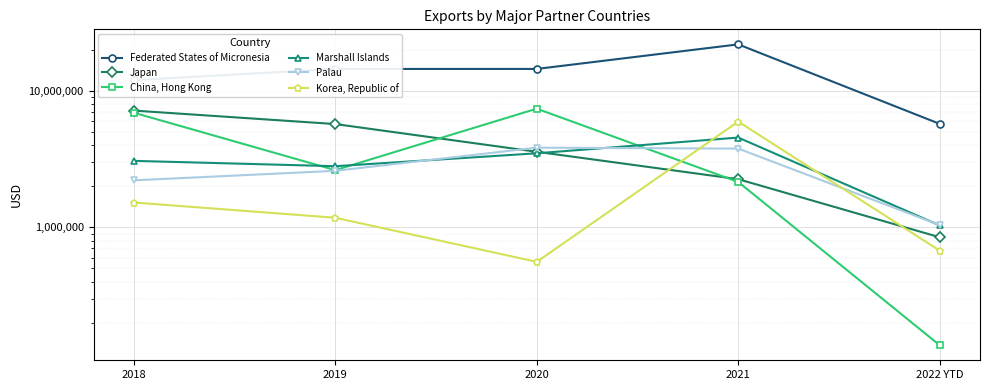

What is the average value of the Marshall Islands series?

2984047